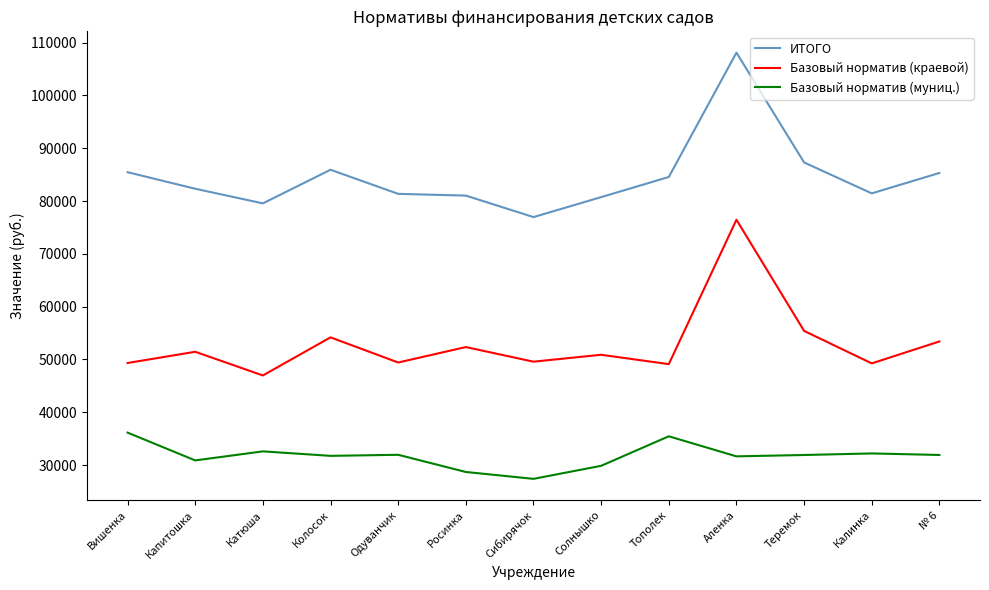

Which series changed the most between Вишенка and Теремок?

Базовый норматив (краевой)